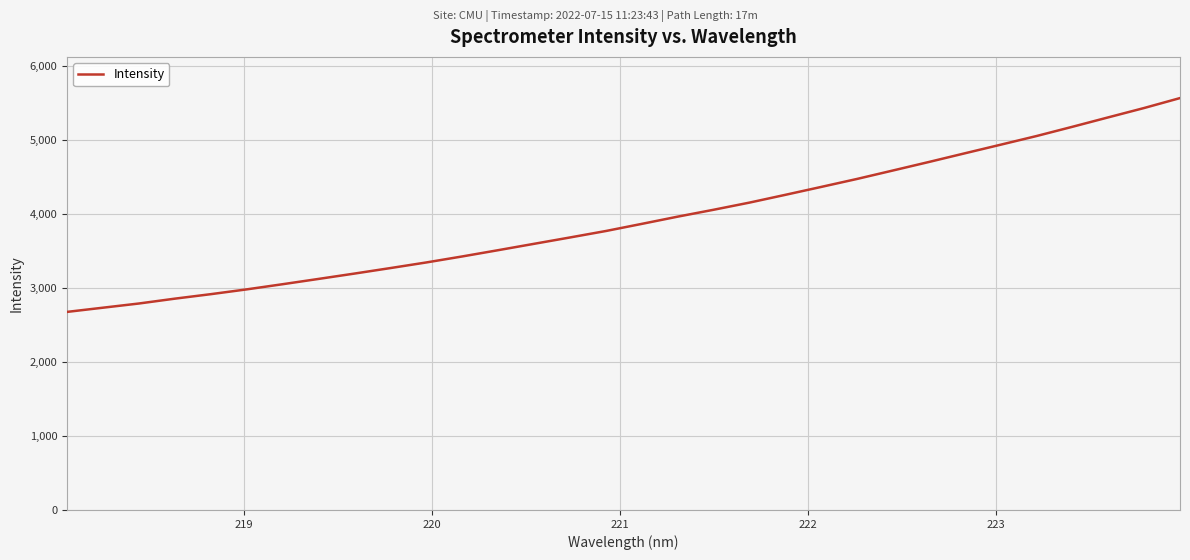

What is the difference between the maximum and minimum values?

2889.0